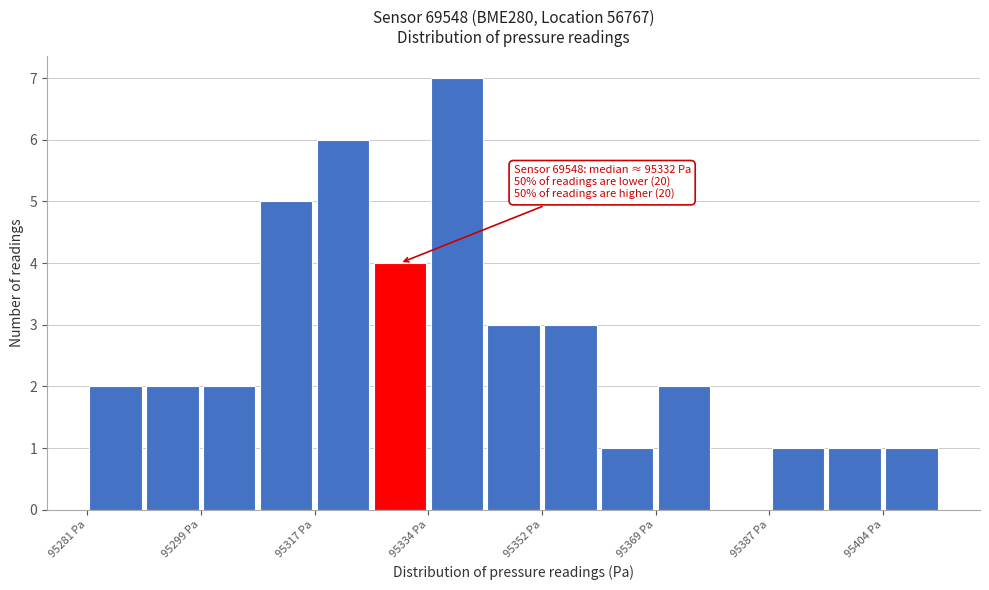

Which range on the x-axis has the tallest bar?

95334 to 95342